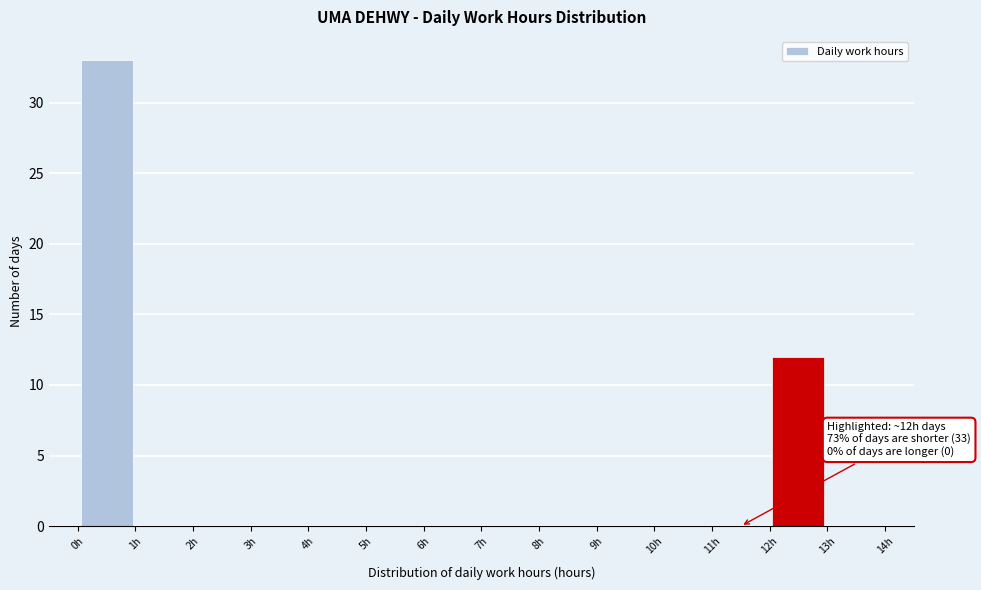

Over which range of the x-axis is the bar tallest?

0 to 1